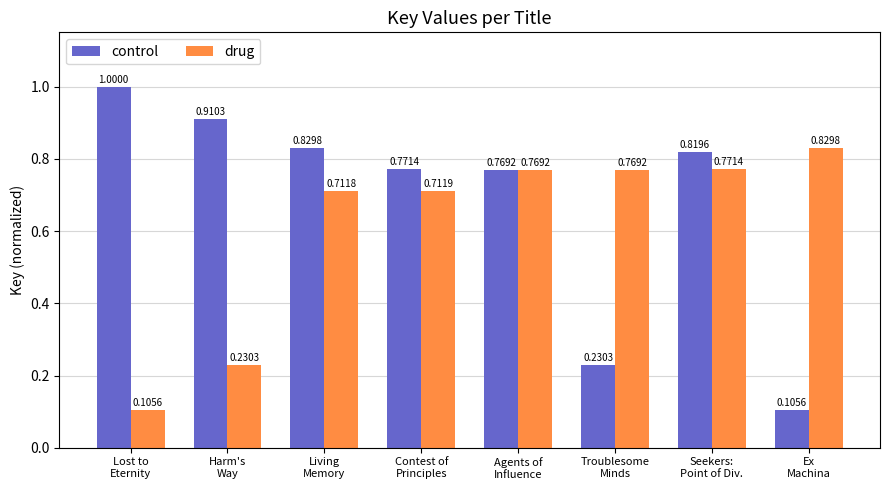

List the series in order of their overall mean, lowest first.

drug, control